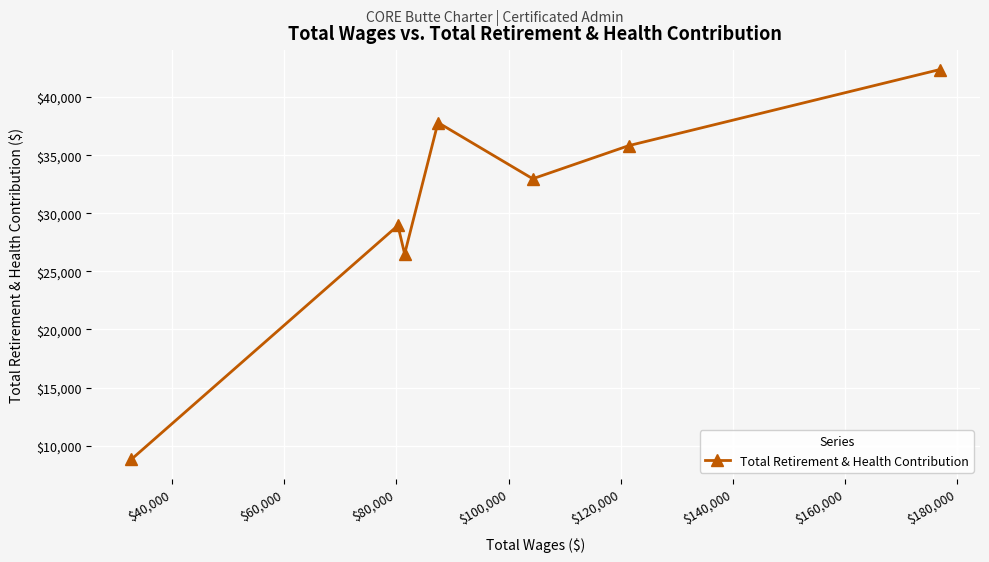

What is the maximum value shown in the chart?

42365